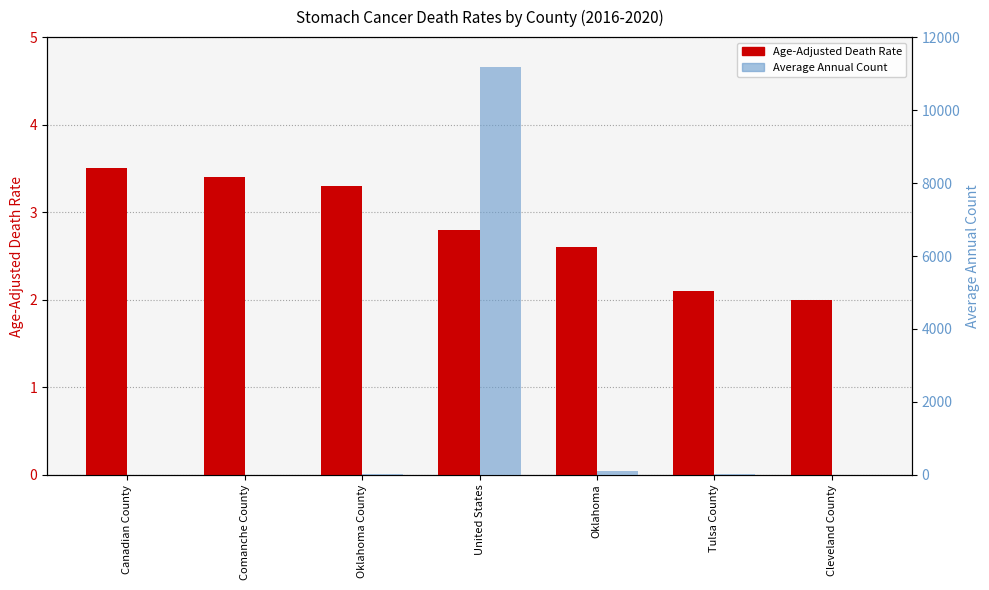

What is the highest value of the Average Annual Count series?

11192.0